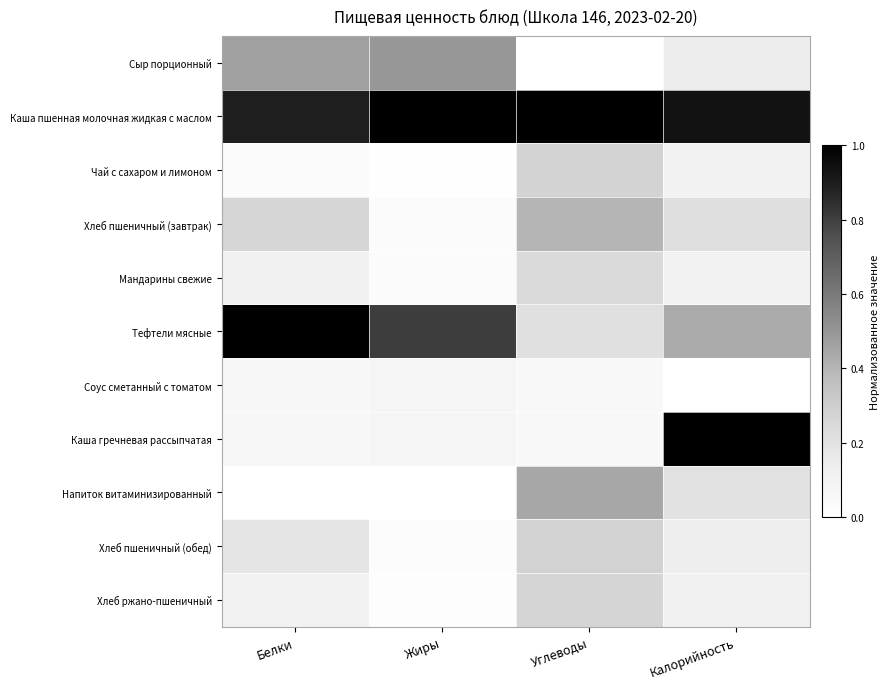

Which series has the largest total across all categories?

Каша пшенная молочная жидкая с маслом